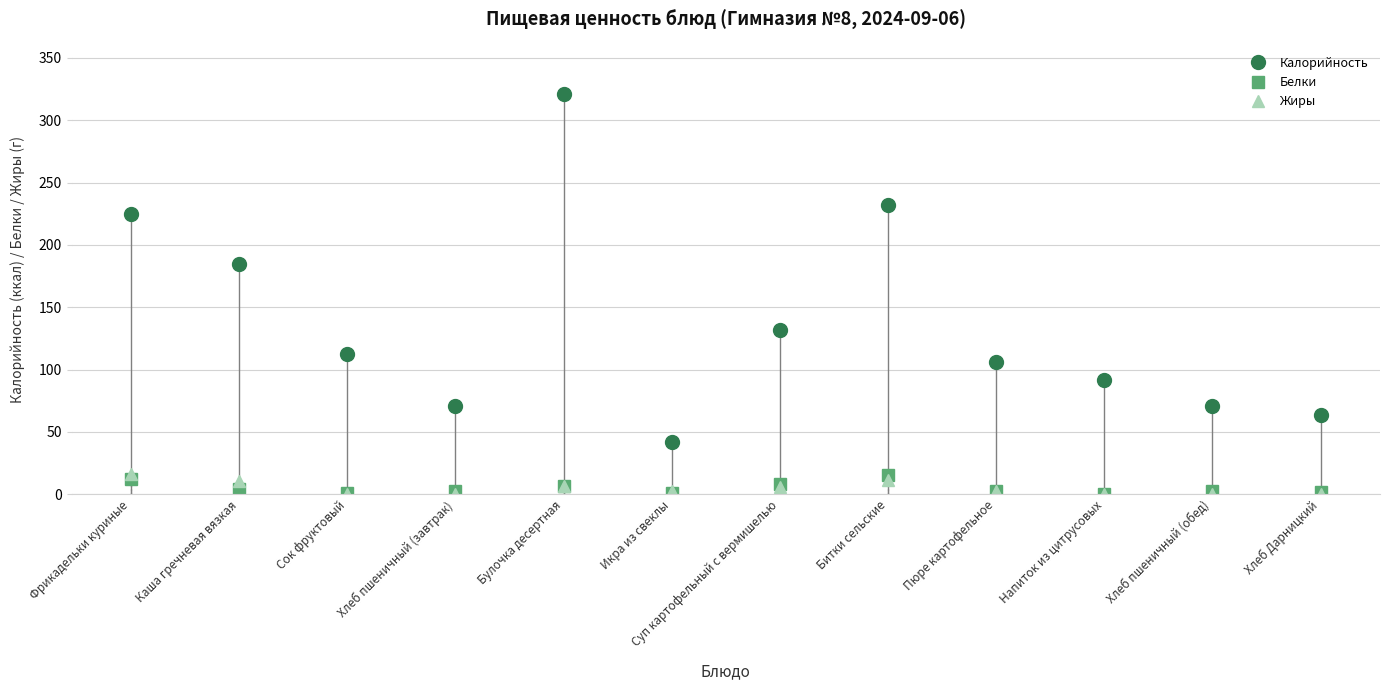

What is the difference between the Жиры values at Хлеб пшеничный (обед) and Битки сельские?

11.5